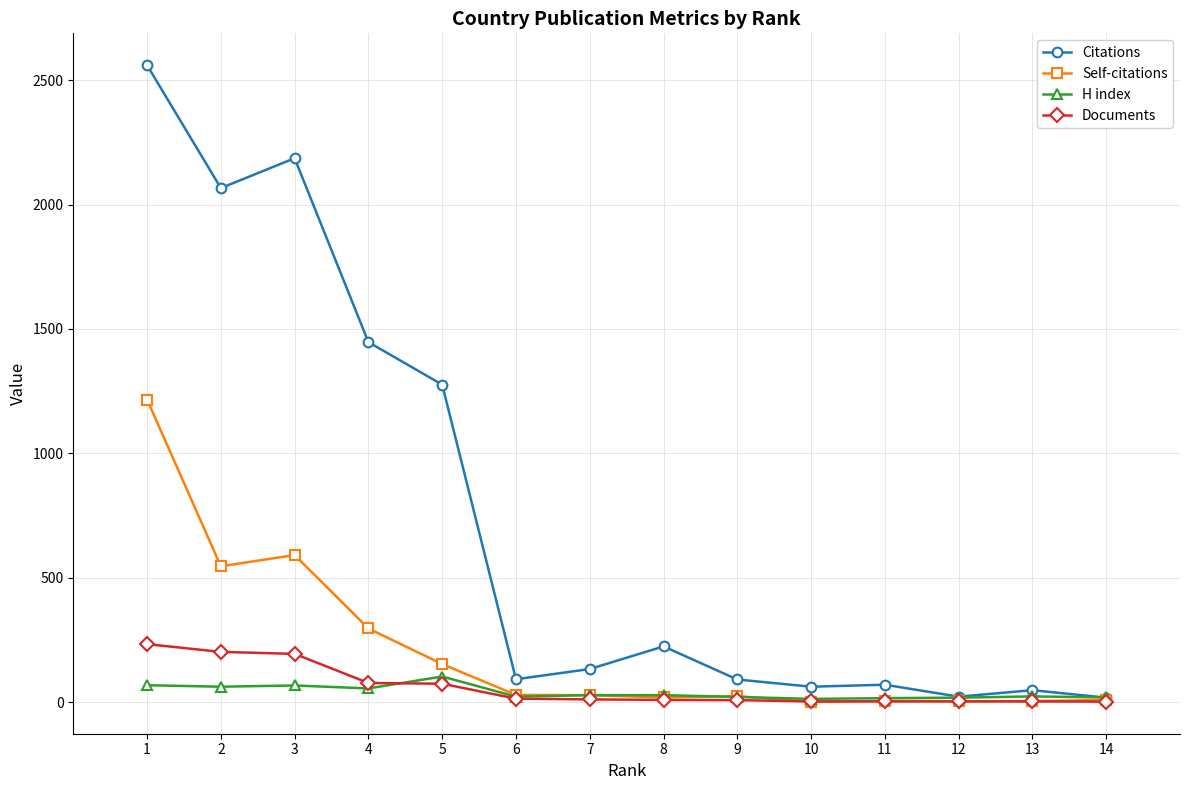

Which series has the largest total across all categories?

Citations